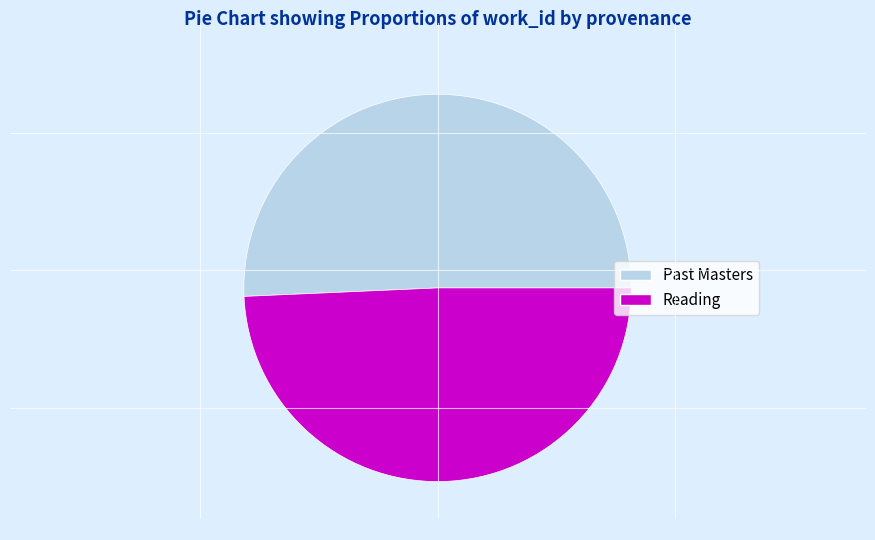

Which slice is the largest?

Past Masters